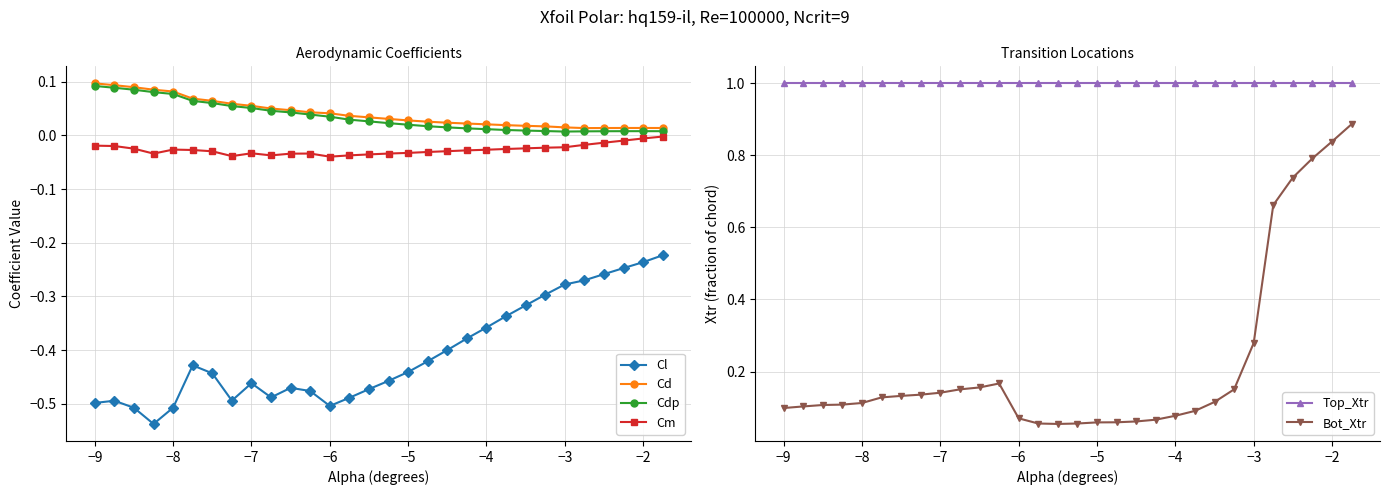

True or false: Cd and Cl intersect in this chart.

False